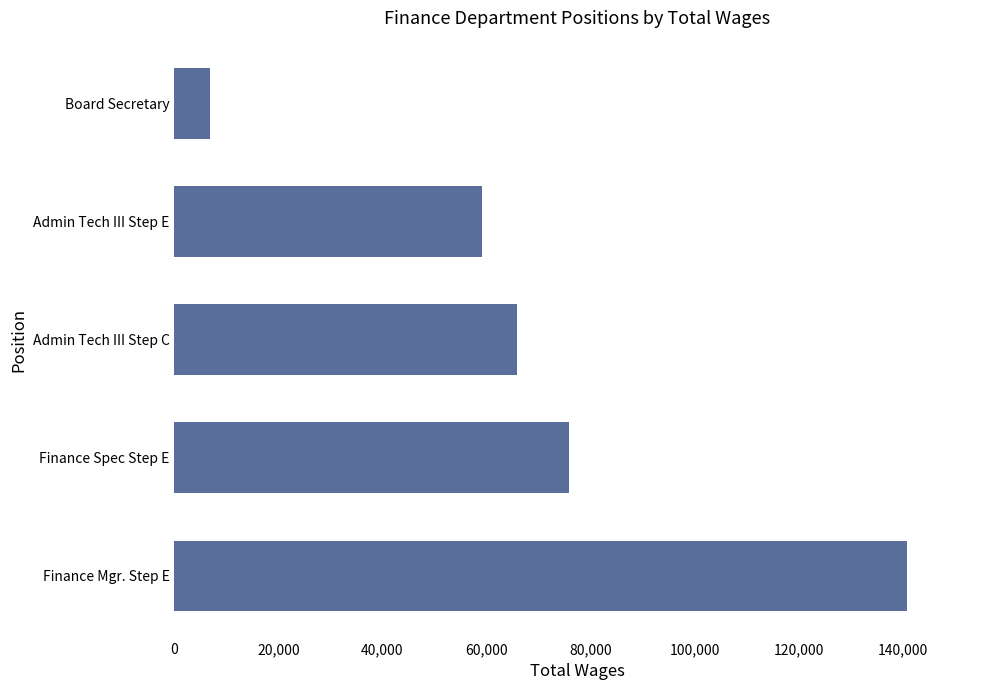

The value at Admin Tech III Step E is 31325. True or false?

False